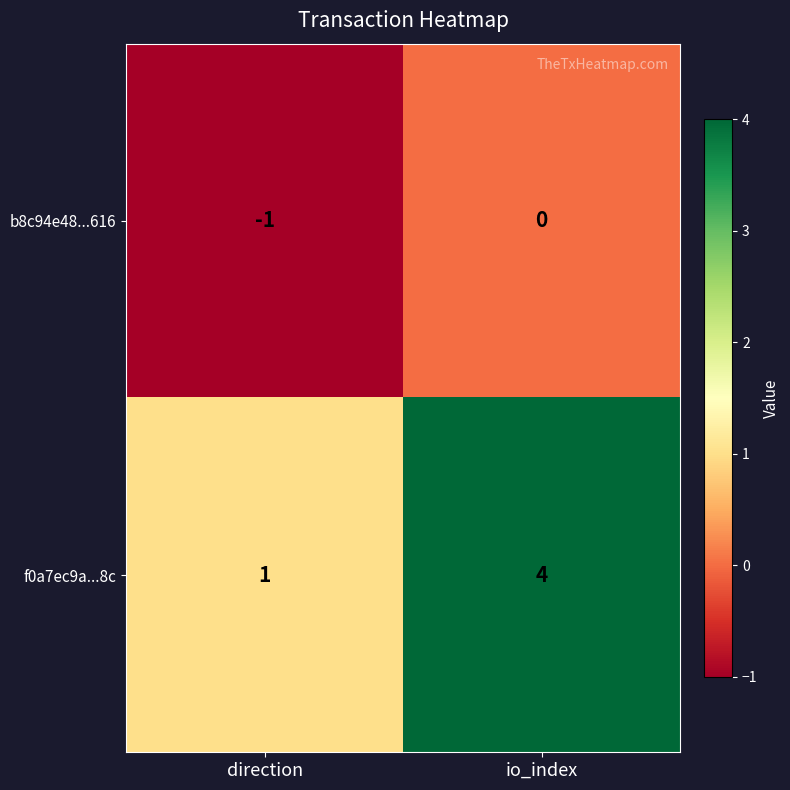

Between direction and io_index, which series saw the biggest shift?

f0a7ec9a...8c